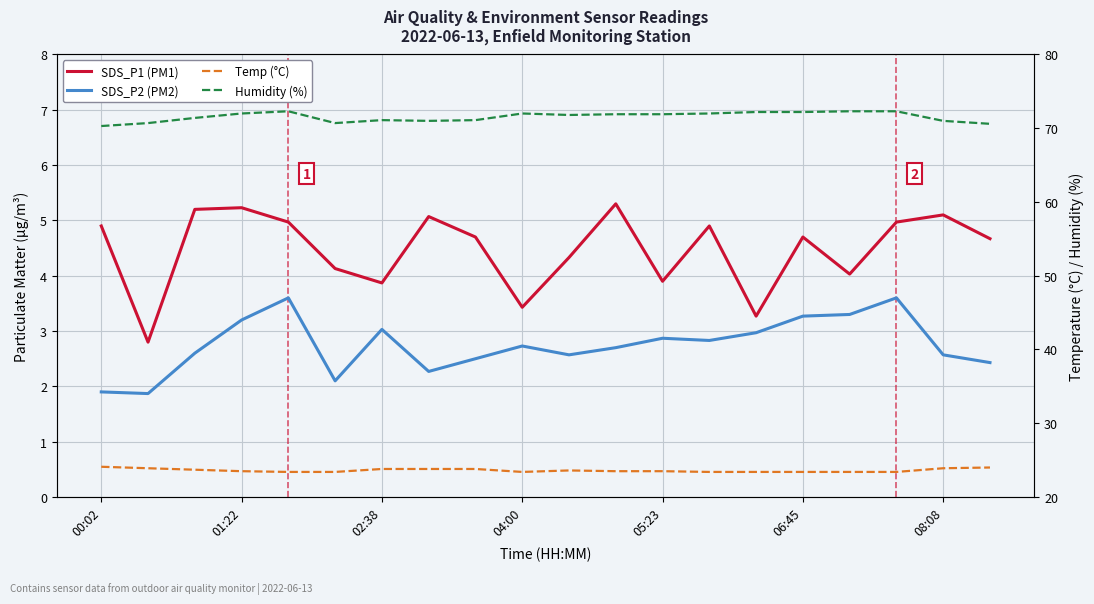

What is the approximate value of Temp (°C) at 06:45?

23.4